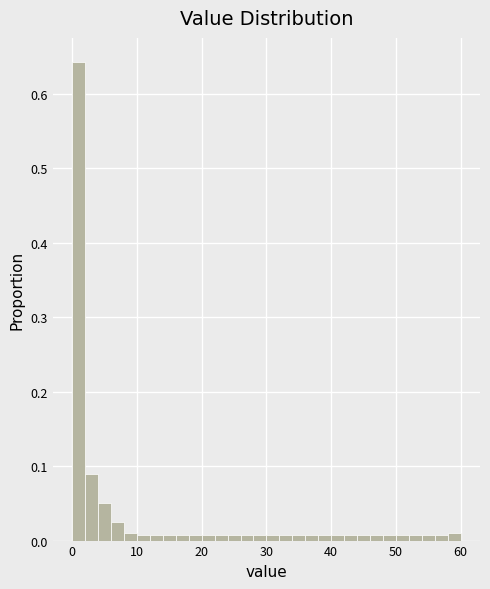

Read against the x-axis, roughly where is the centre of the tallest bar?

1